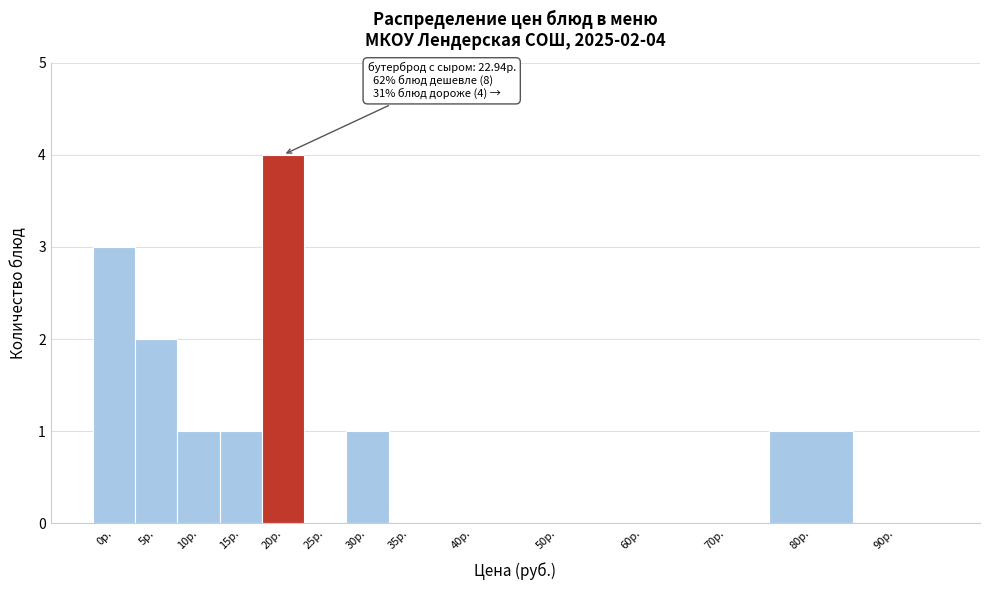

Reading right to left, extract all data points from this chart.

90р.=0	80р.=1	70р.=0	60р.=0	50р.=0	40р.=0	35р.=0	30р.=1	25р.=0	20р.=4	15р.=1	10р.=1	5р.=2	0р.=3